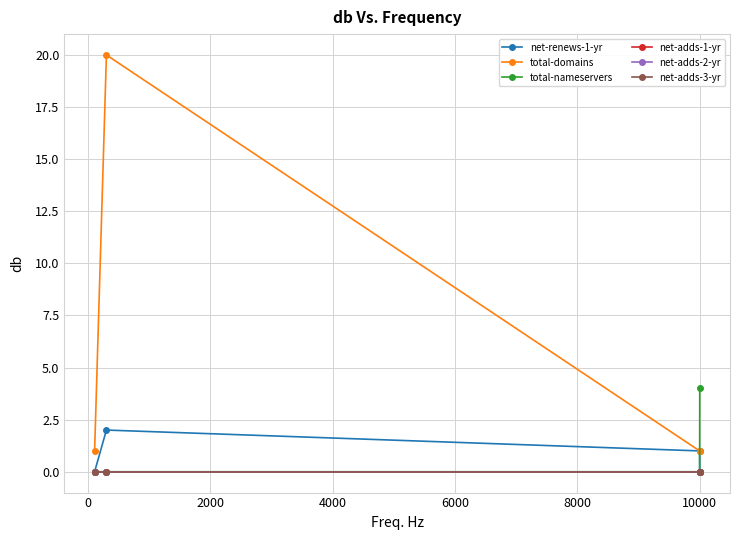

True or false: net-adds-3-yr and net-adds-1-yr intersect in this chart.

False